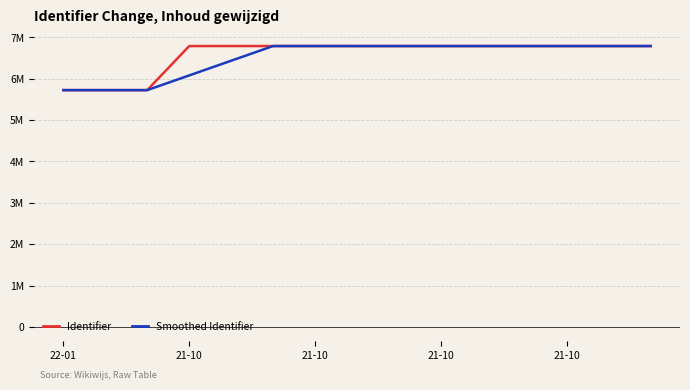

What is the label of the 5th point from the left?

21-10